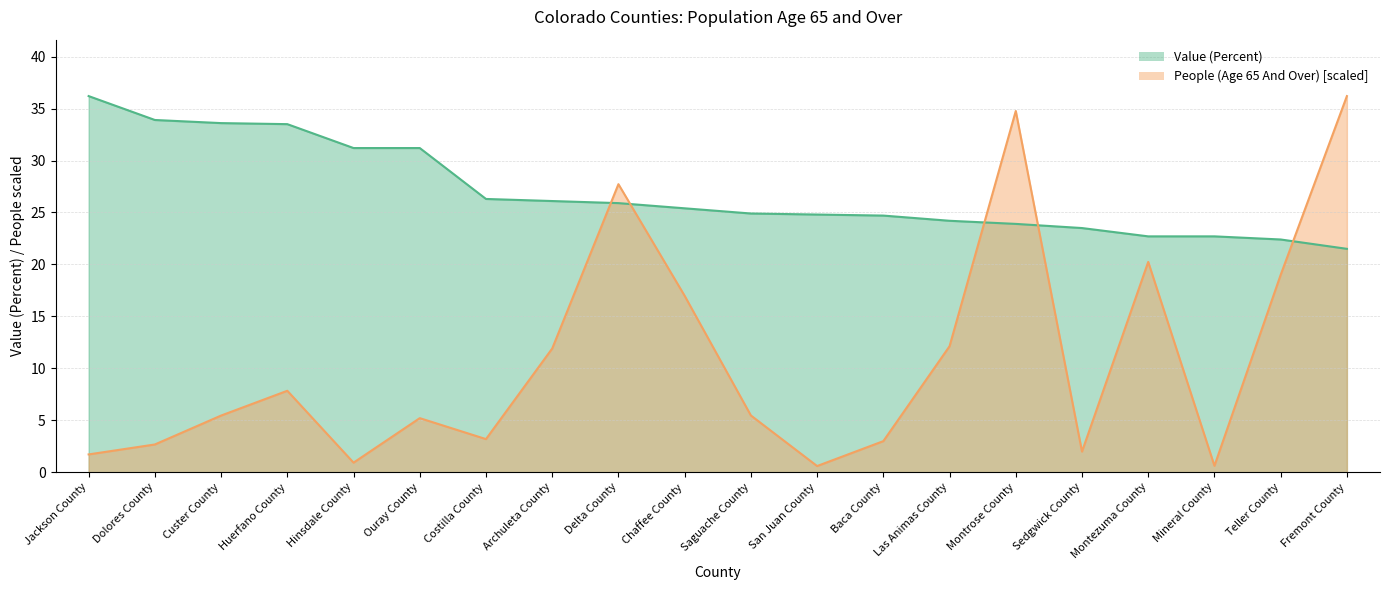

At how many categories does at least one series exceed 21?

20